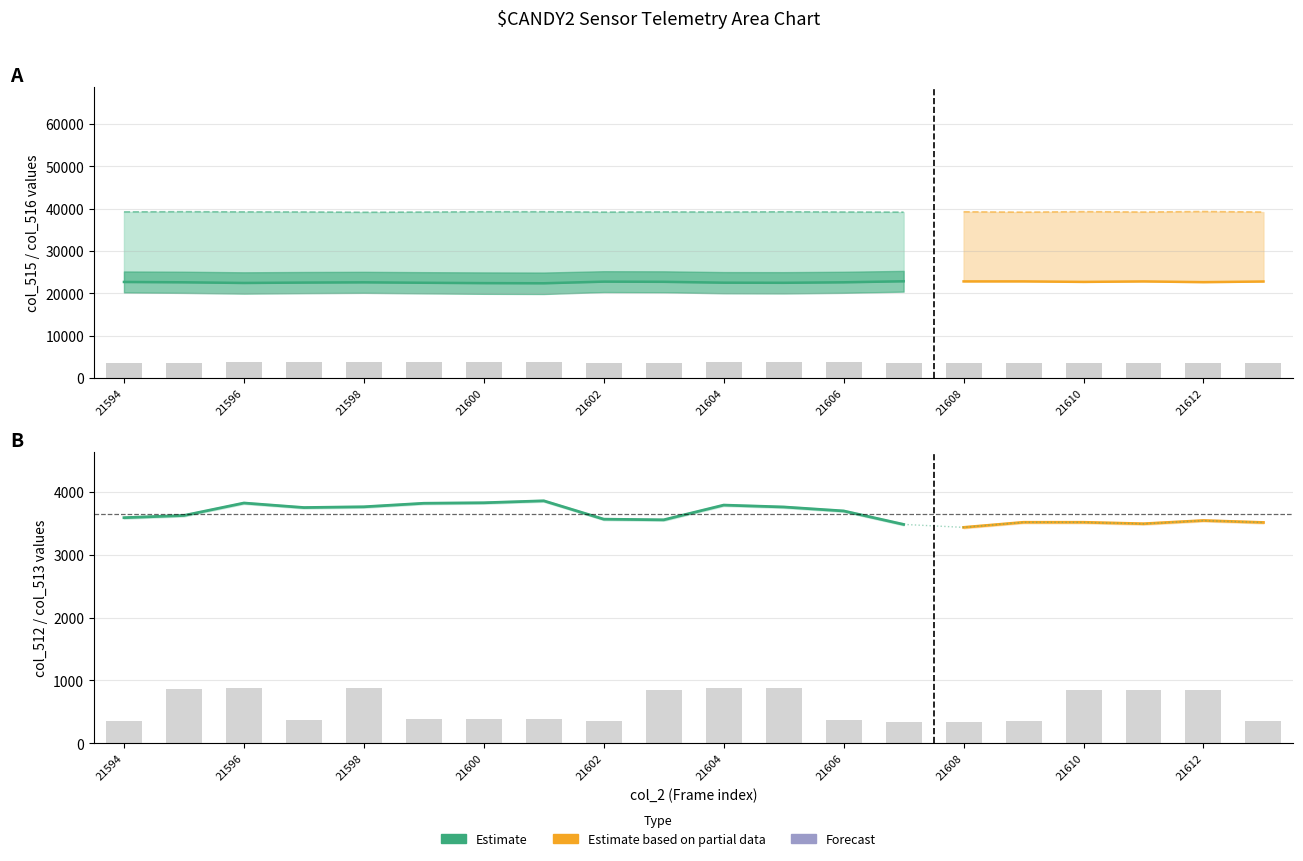

Rank the categories by col_513 value from lowest to highest.

21608, 21607, 21611, 21613, 21610, 21609, 21612, 21603, 21602, 21594, 21595, 21606, 21597, 21605, 21598, 21604, 21599, 21596, 21600, 21601